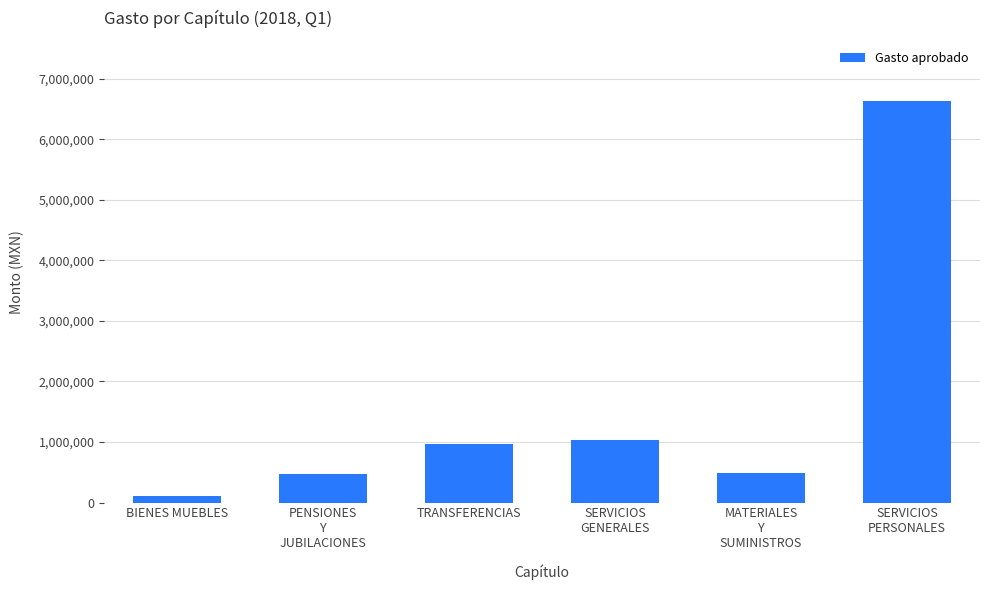

Which has a higher value, SERVICIOS
PERSONALES or TRANSFERENCIAS?

SERVICIOS
PERSONALES